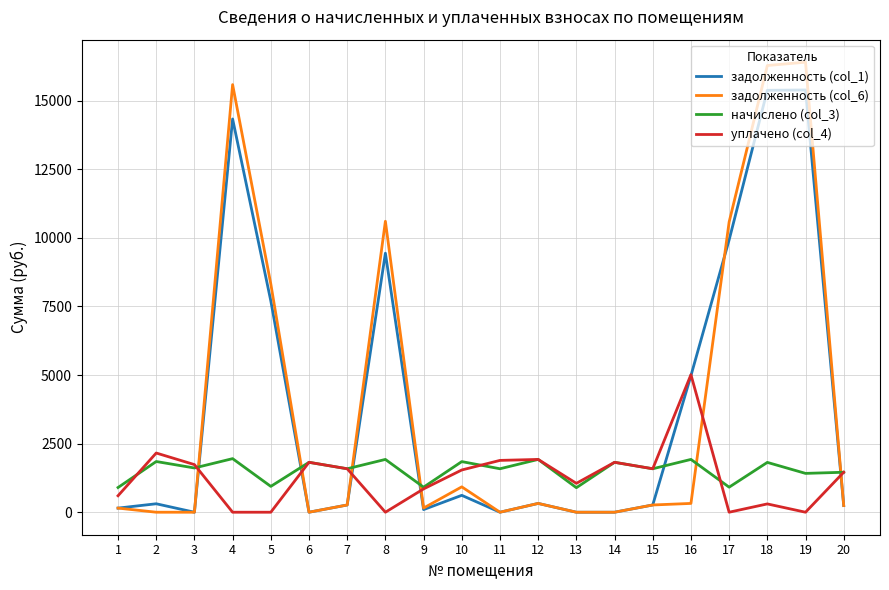

At which category does задолженность (col_1) reach its first local peak?

2